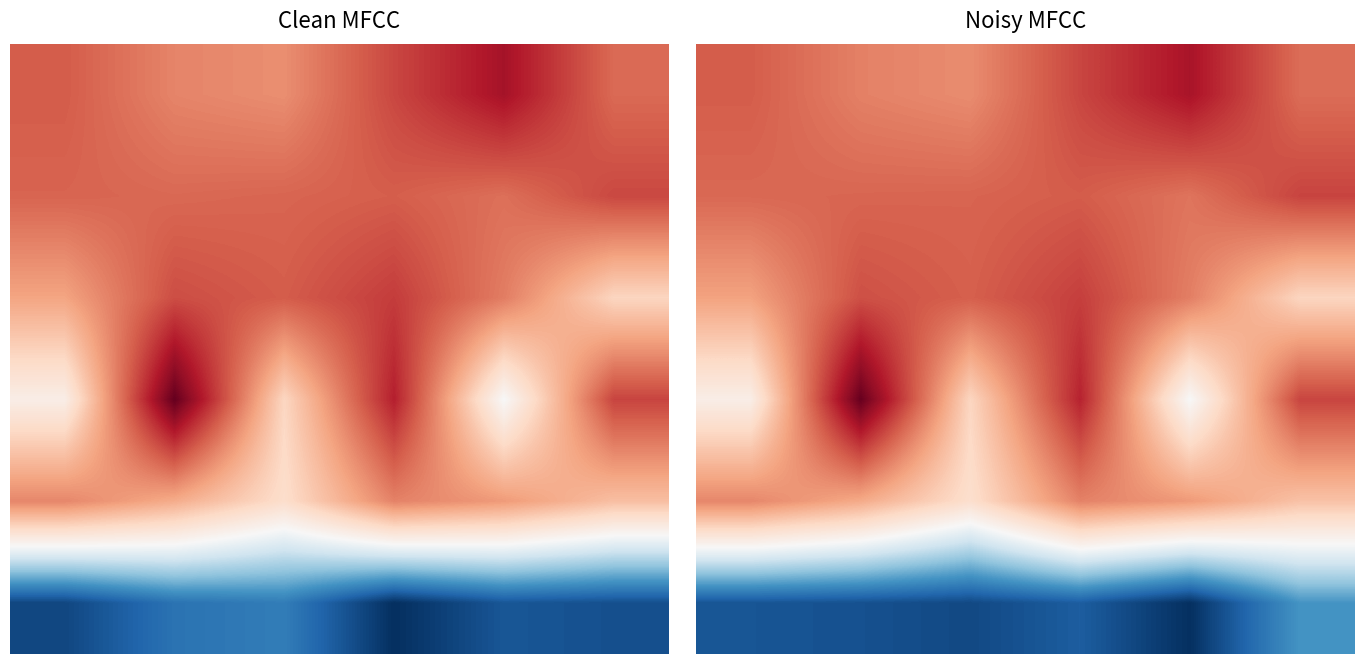

How many data points in 4 are less than 5?

3